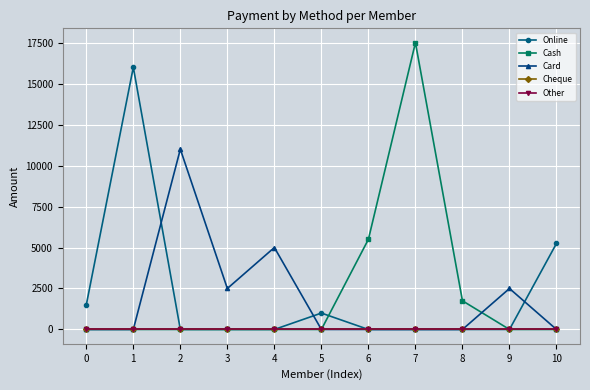

Which category has the lowest value in the Online series?

2